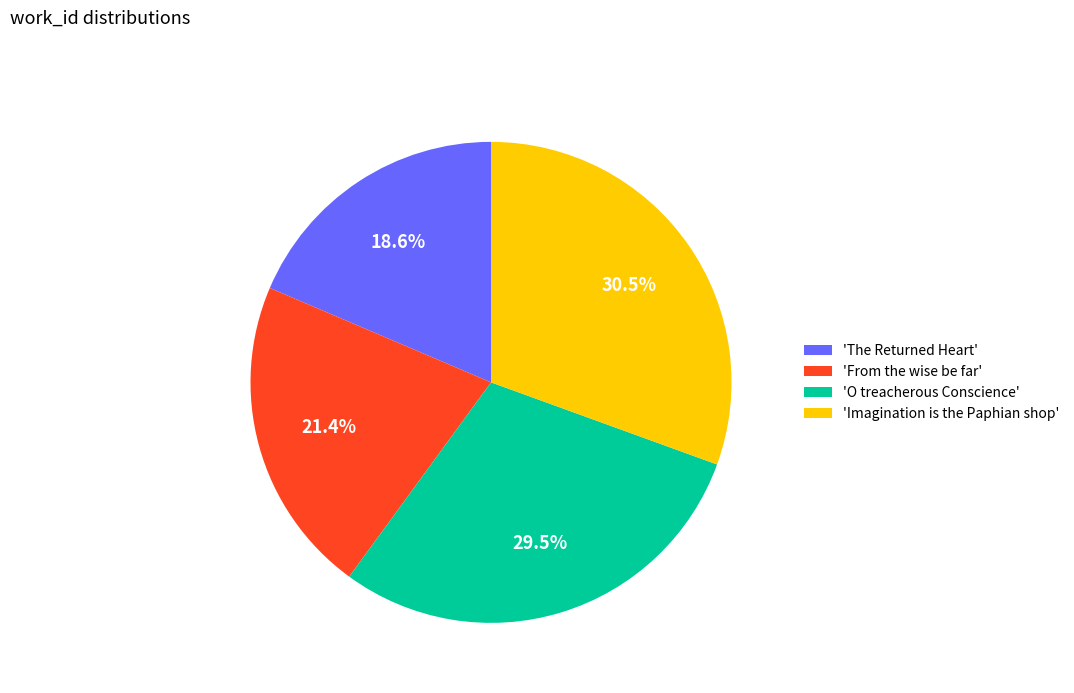

What is the smallest slice in the pie chart?

'The Returned Heart'